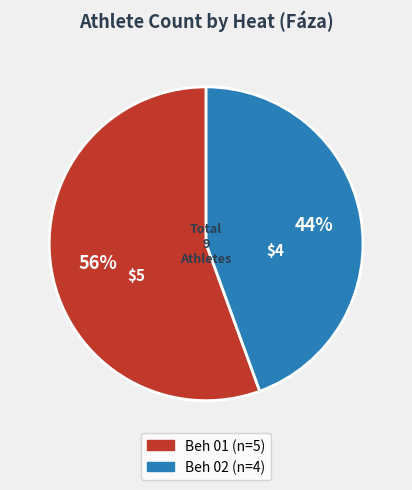

How many segments does this pie chart have?

2